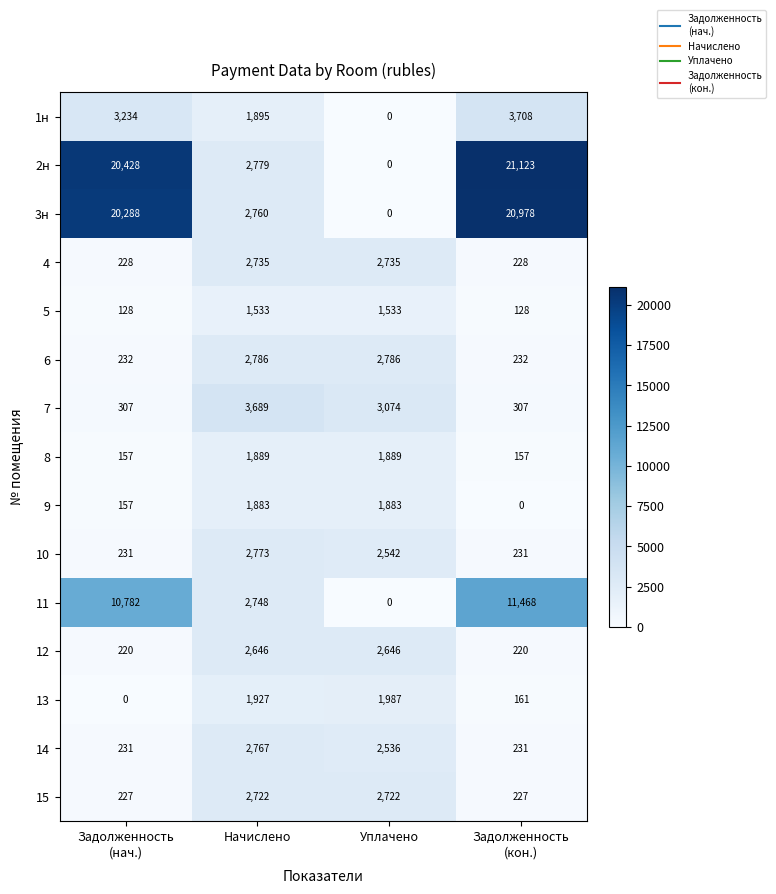

The value of 13 at Уплачено is 3454. True or false?

False